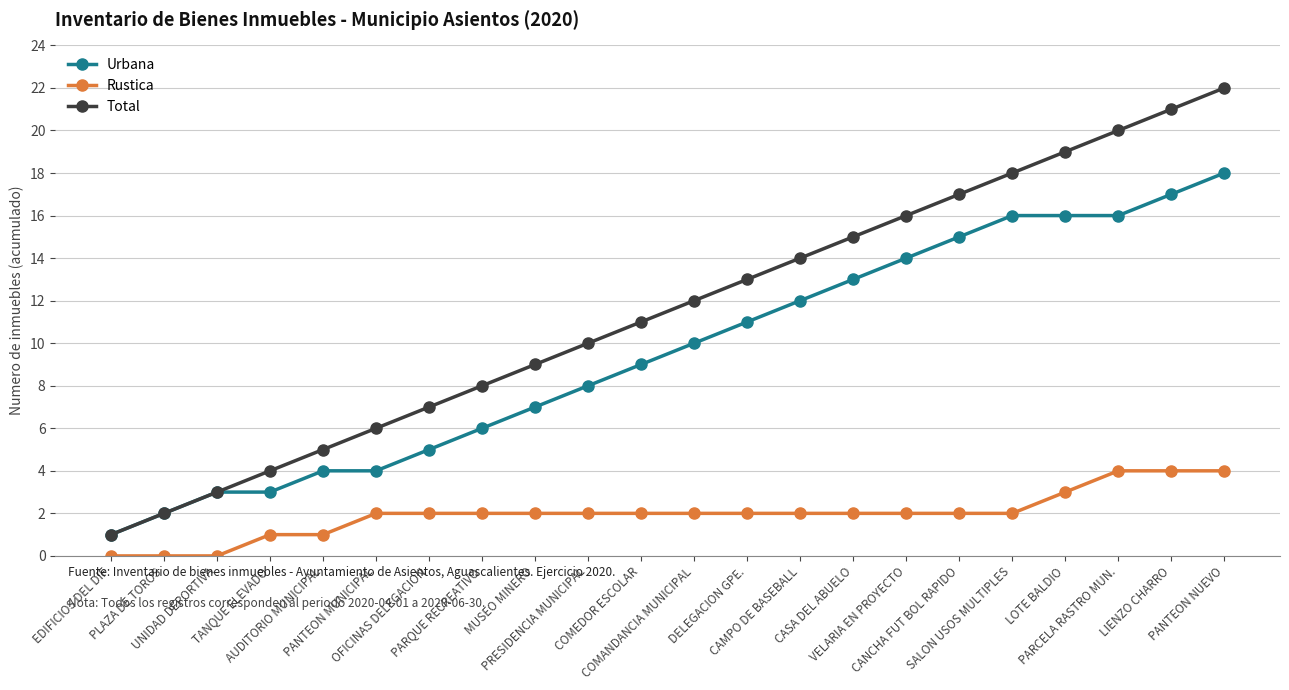

How many lines are shown in the chart?

3